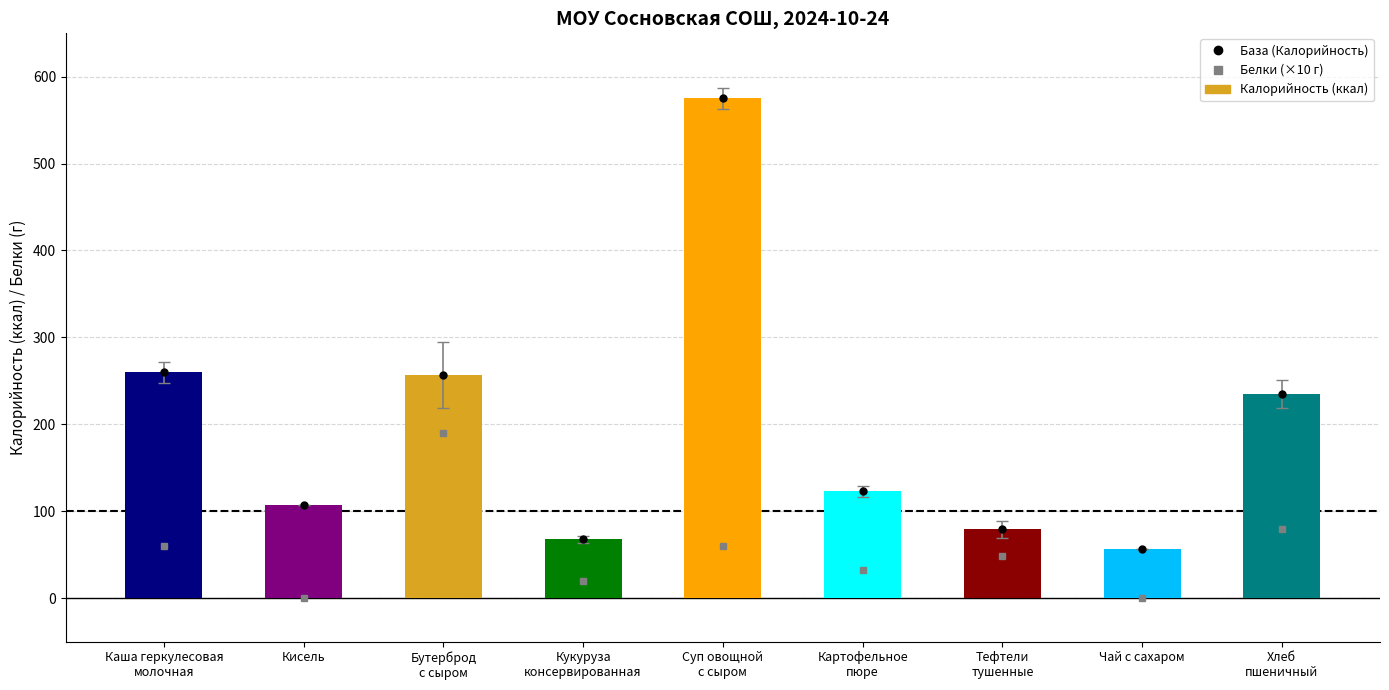

What is the difference between the highest and lowest values at Каша геркулесовая
молочная?

200